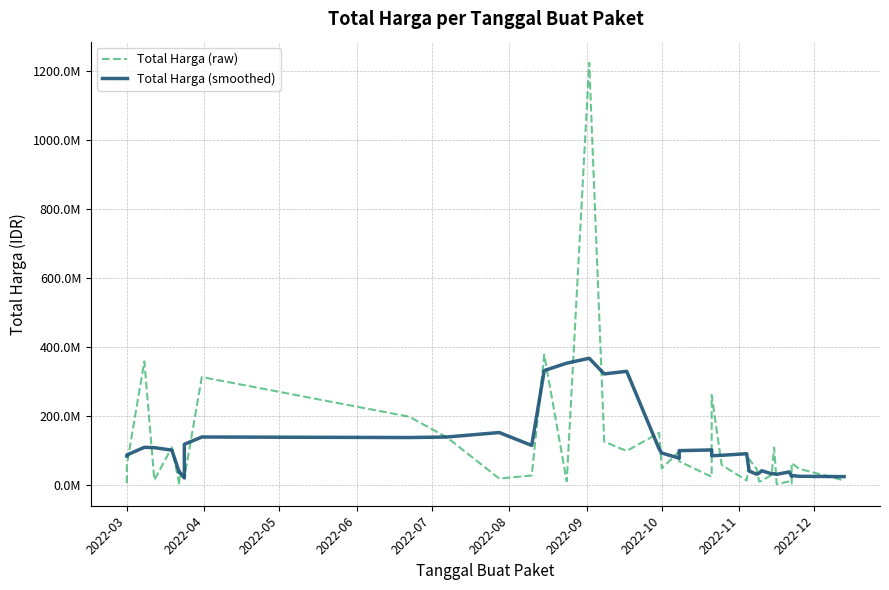

True or false: Total Harga (raw) has more than 0 interior local peaks.

True